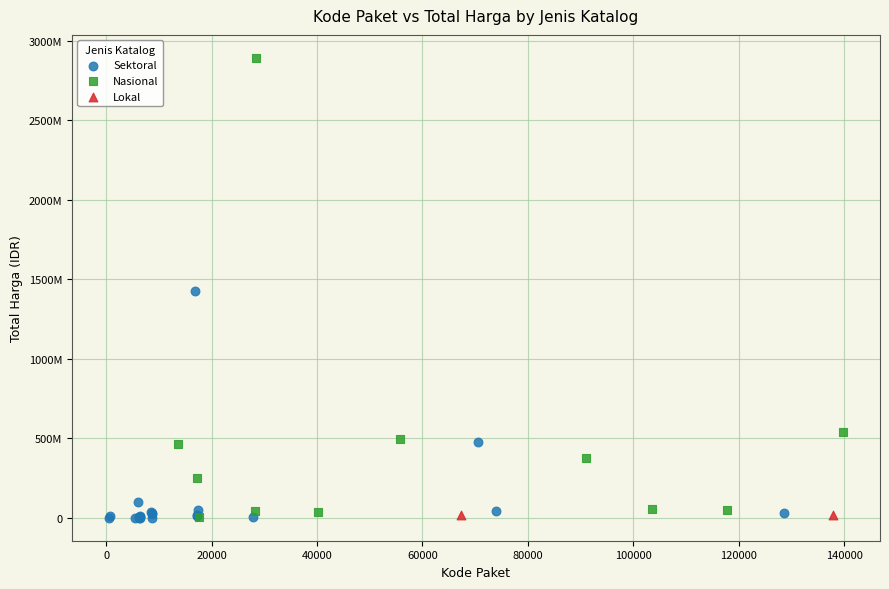

Which series contains the highest Y value?

Nasional